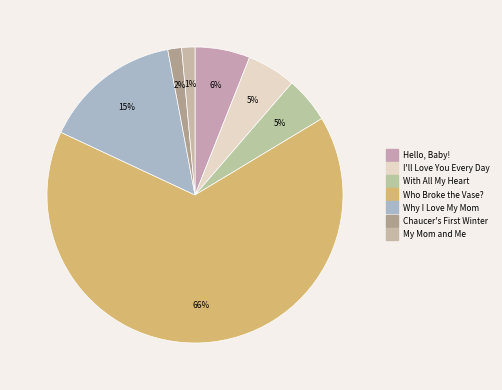

Is My Mom and Me the majority of the pie?

No